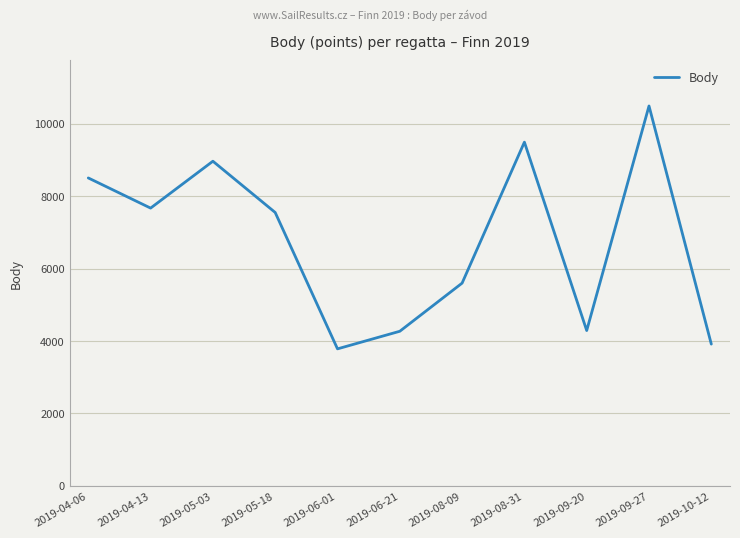

What is the sum of the values at 2019-04-06 and 2019-08-09?

14105